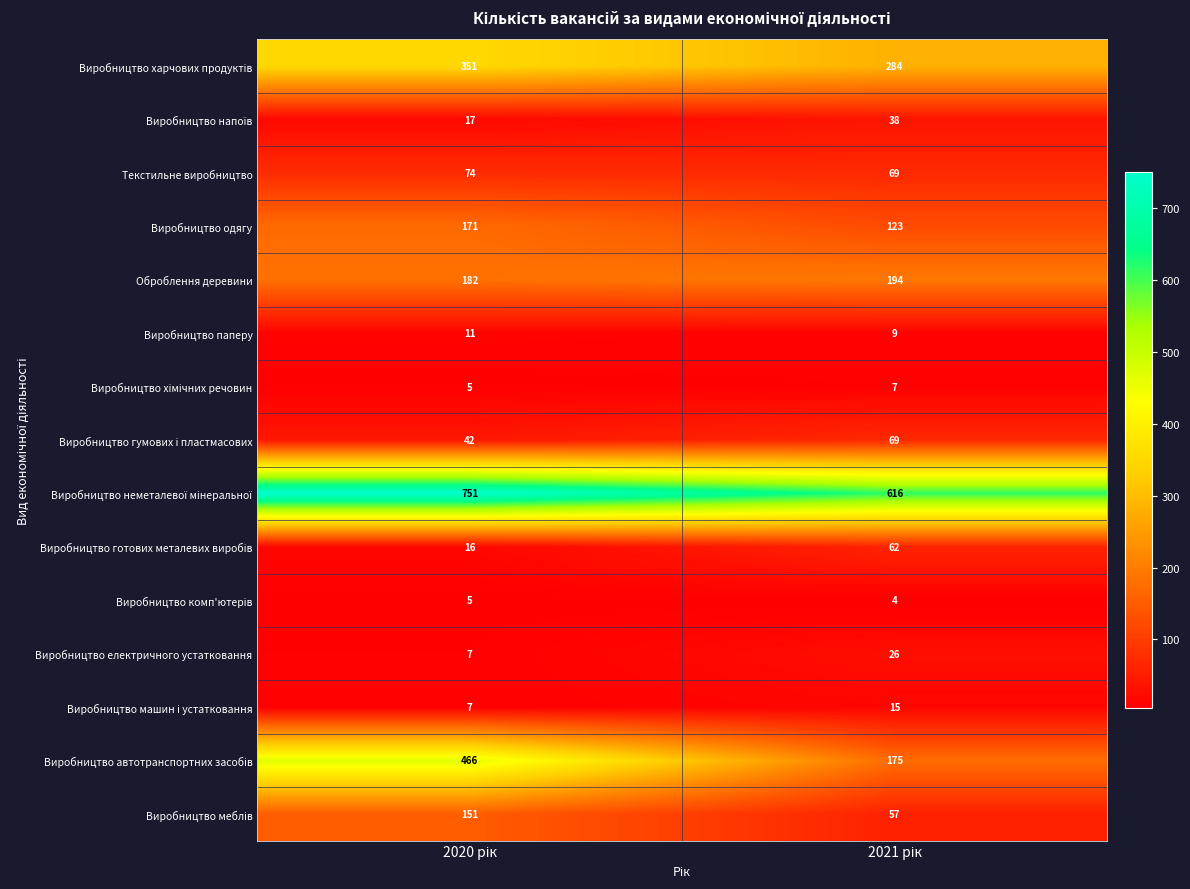

What is the greatest value displayed?

751